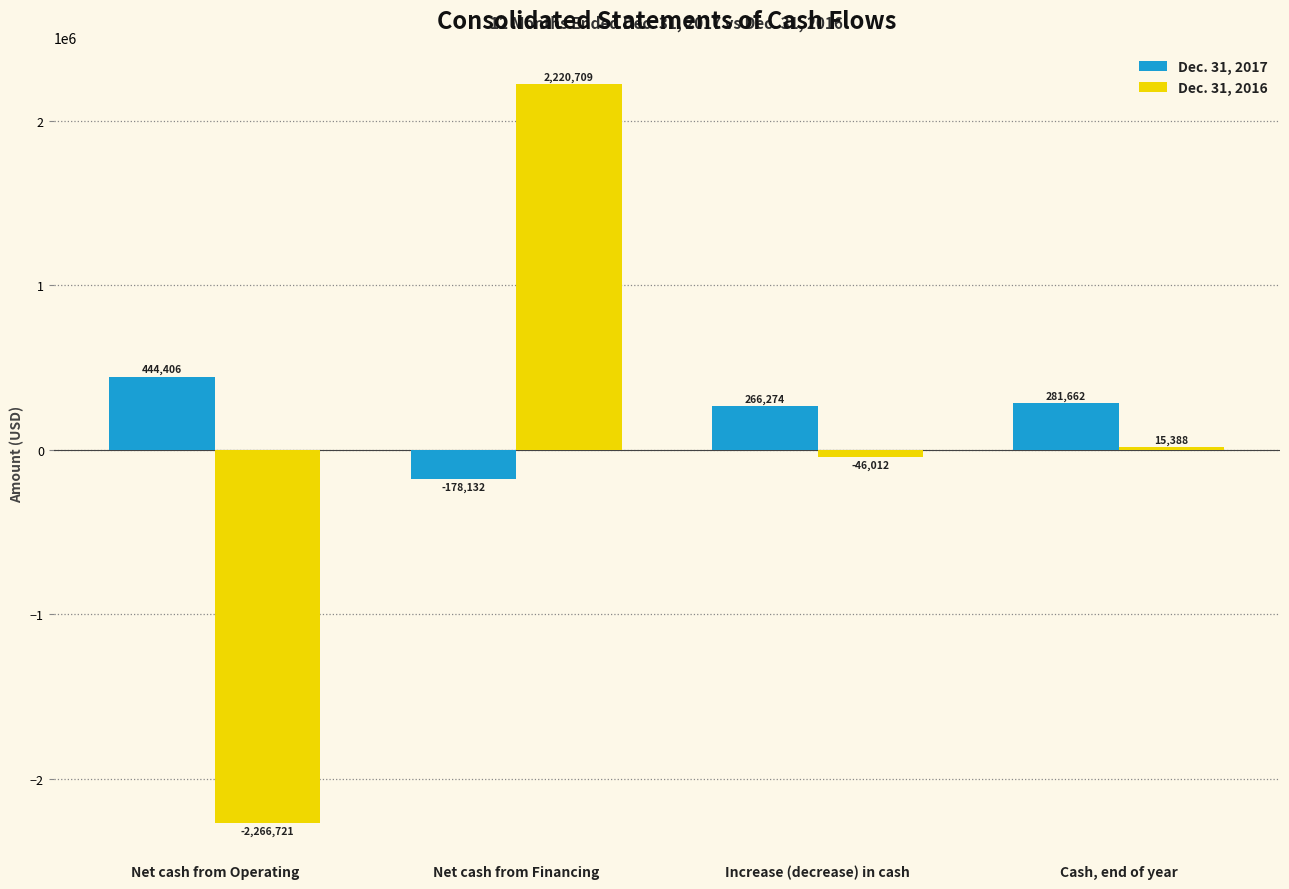

What is the minimum value for Dec. 31, 2016?

-2266721